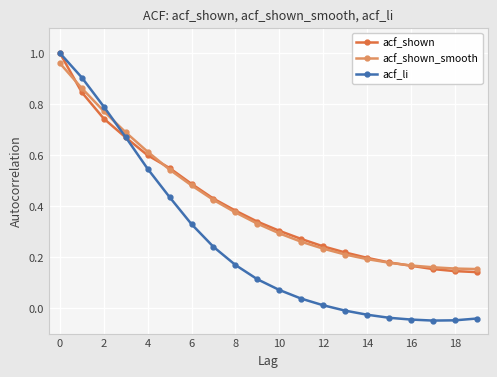

Which series has the widest spread of values?

acf_li